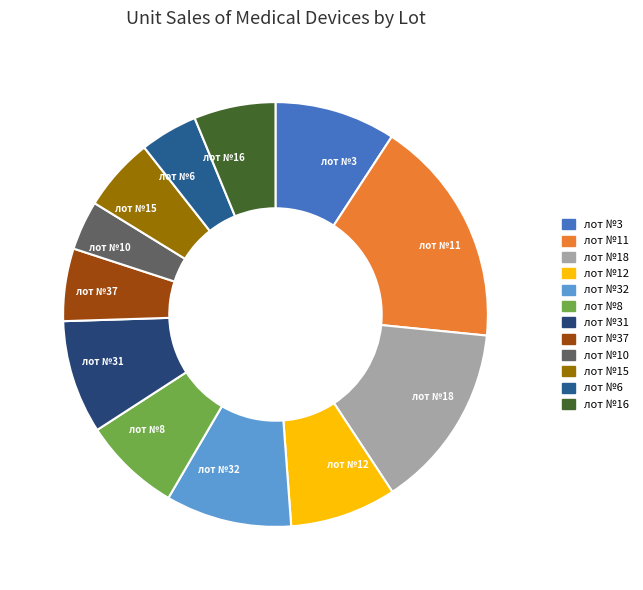

Approximately how many times larger is the value at лот №32 compared to лот №37?

1.7